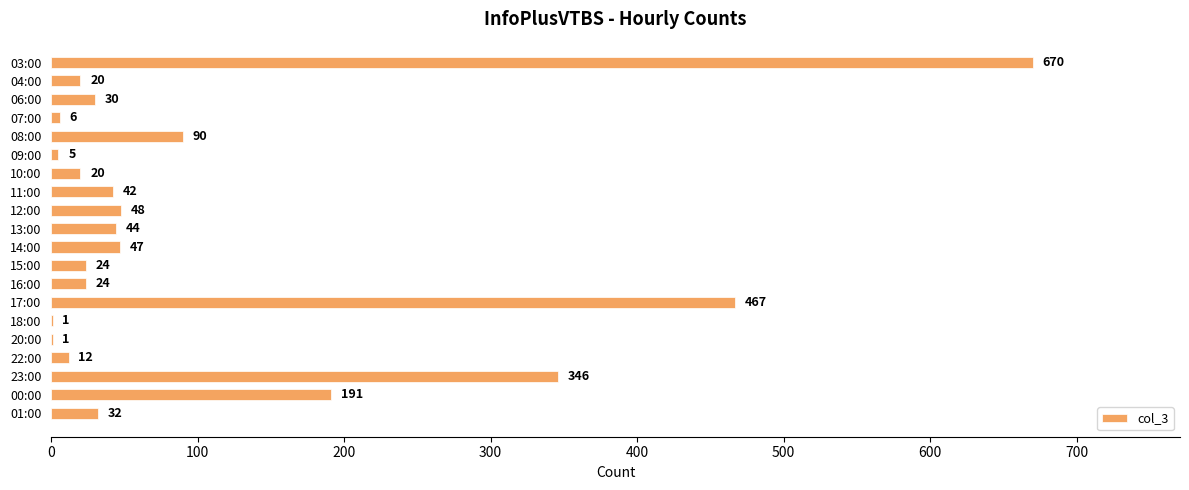

Which has a higher value, 00:00 or 20:00?

00:00